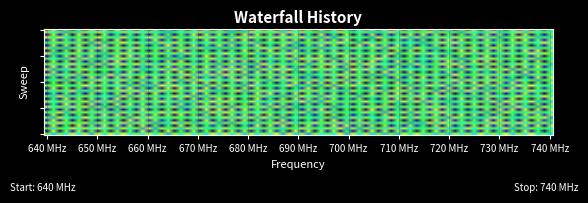

How many categories are shown in the chart?

2